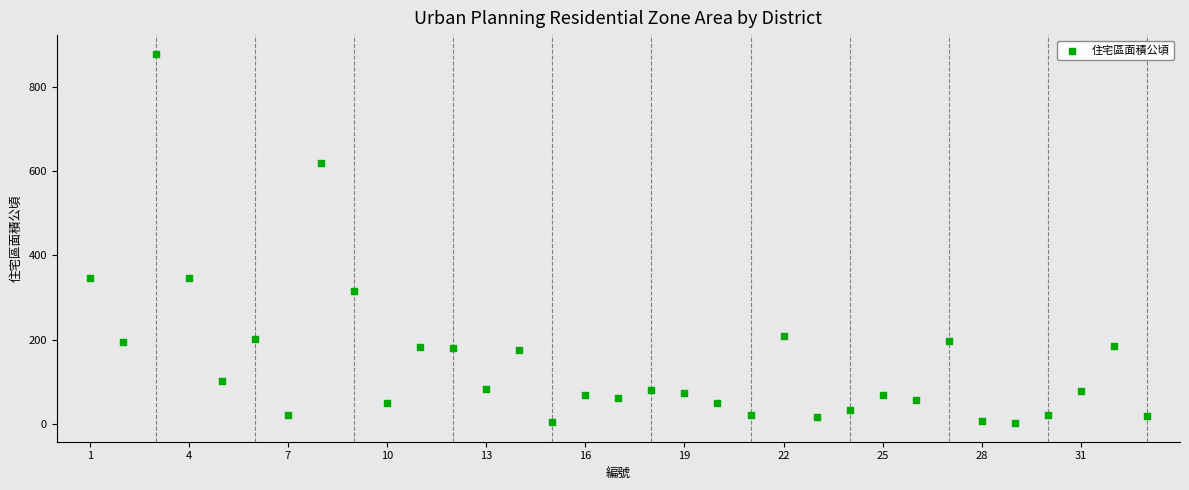

What is the range of X values (max minus min)?

32.0